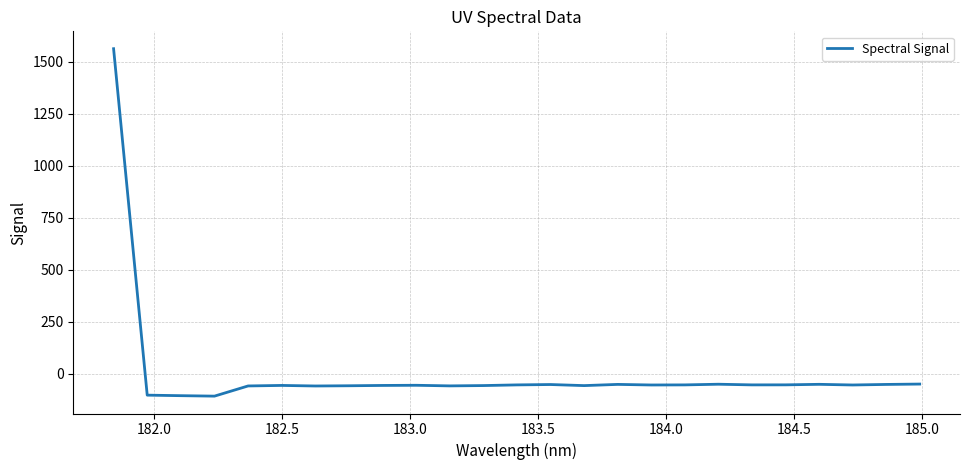

What is the difference between the maximum and minimum values?

1669.7